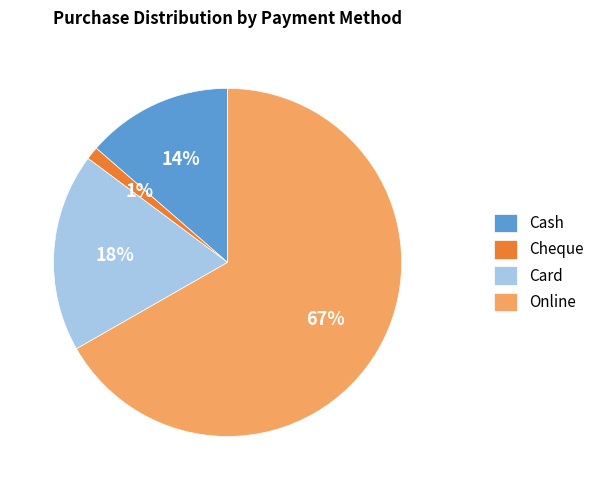

Do Card and Cash together represent more than half of the pie?

No